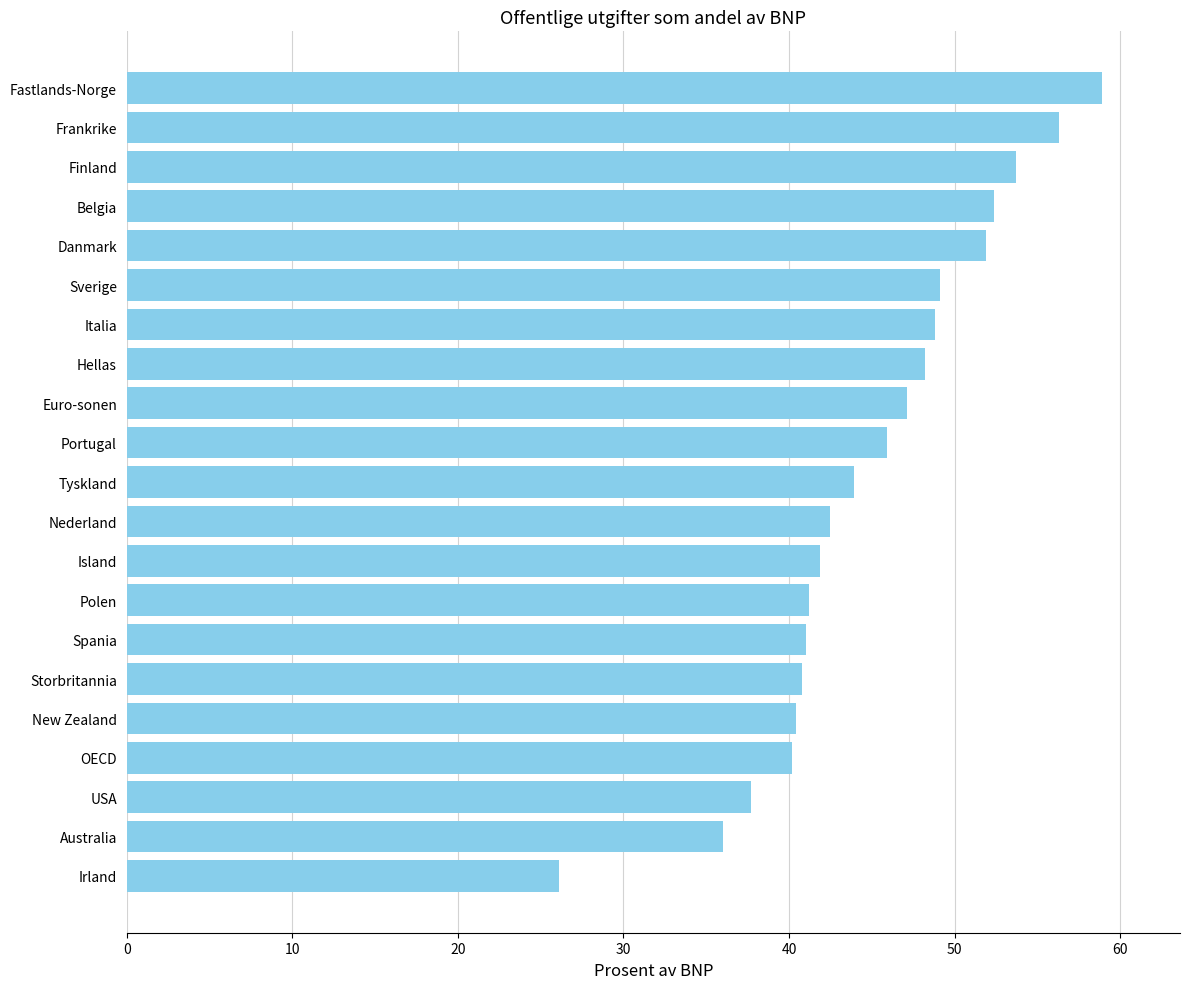

The chart shows a value of 40.4 at New Zealand. True or false?

True